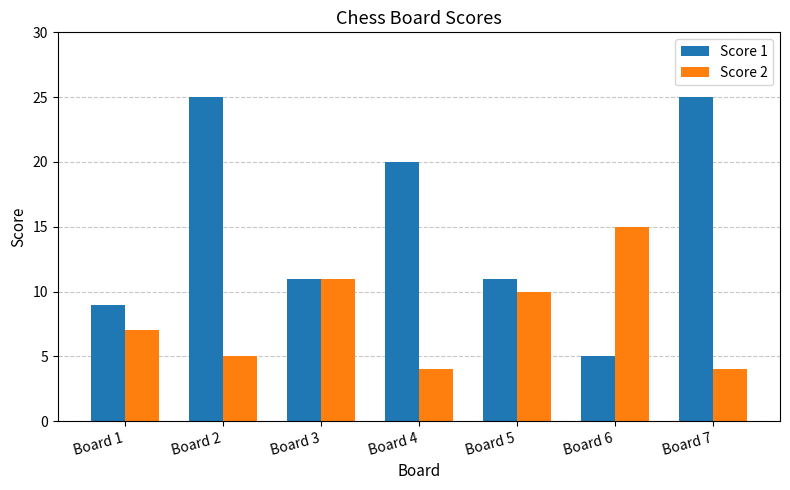

What is the difference between the maximum and minimum values in the Score 2 series?

11